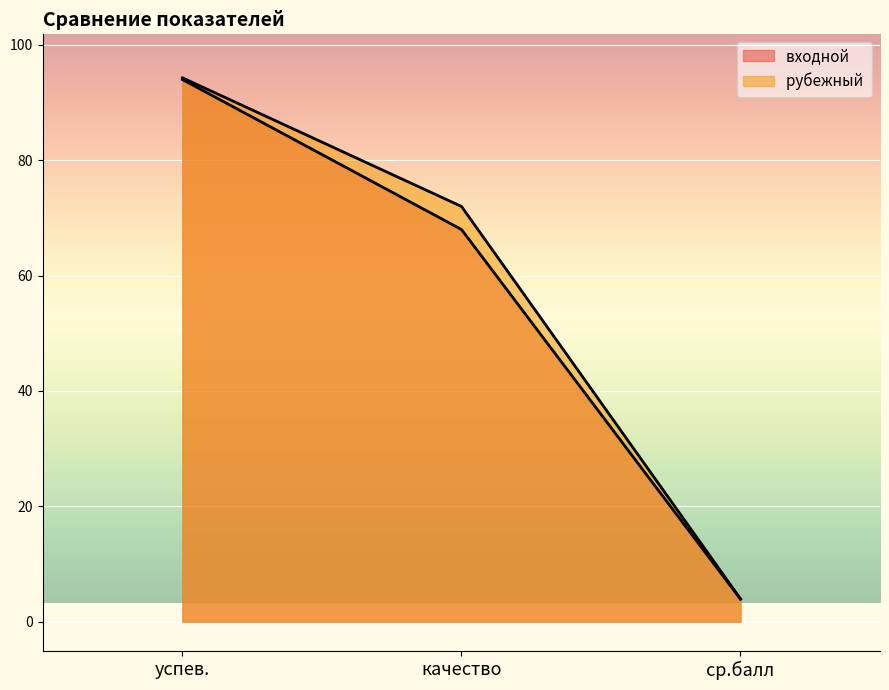

Does the chart display data point markers on the line(s)?

No